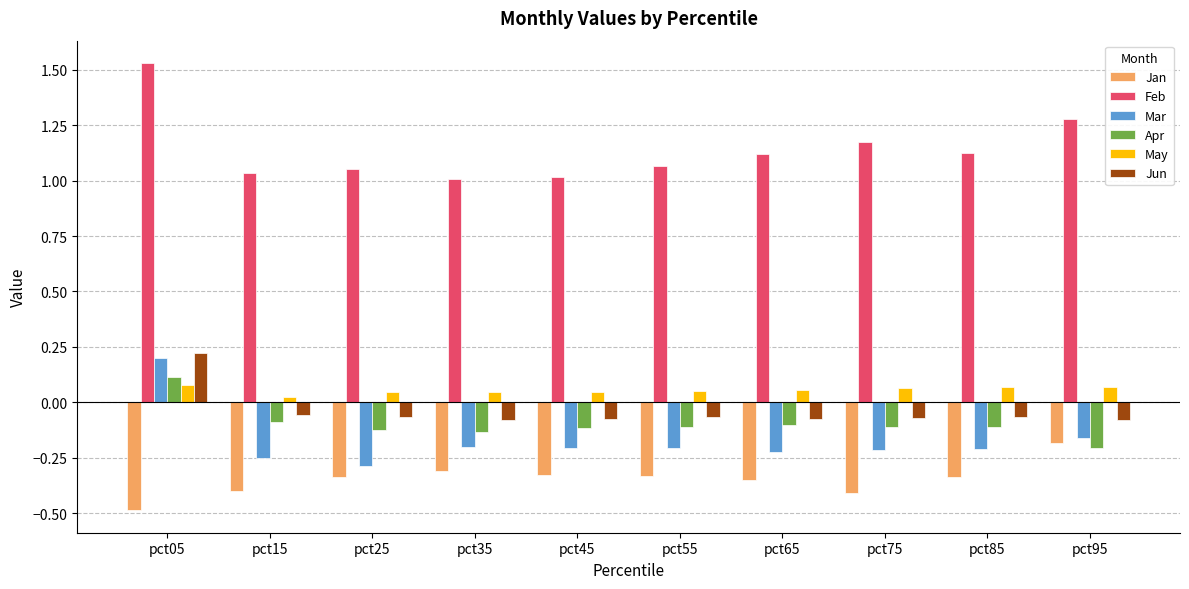

What is the sum of all Feb values?

11.4